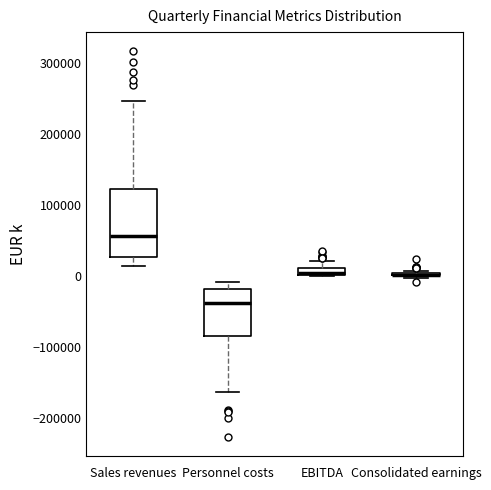

Comparing the boxes themselves (not the whiskers), which one is the tallest?

Sales revenues